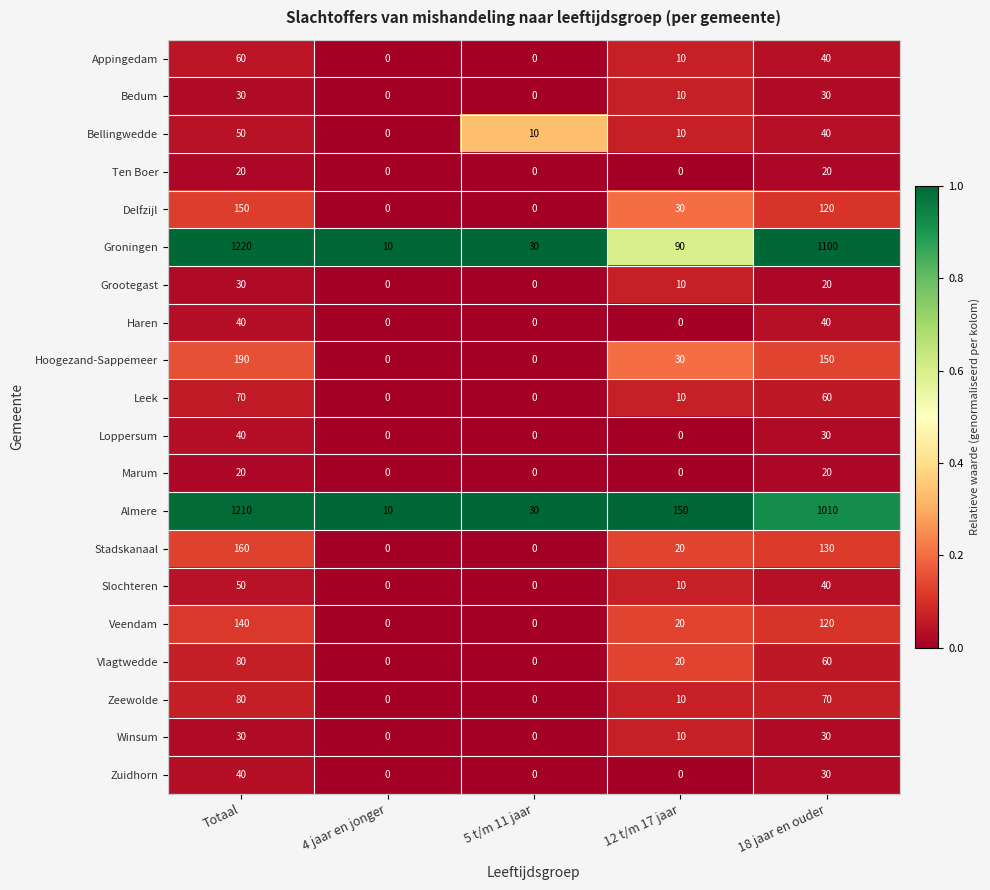

Which category has the highest value in the Vlagtwedde series?

Totaal